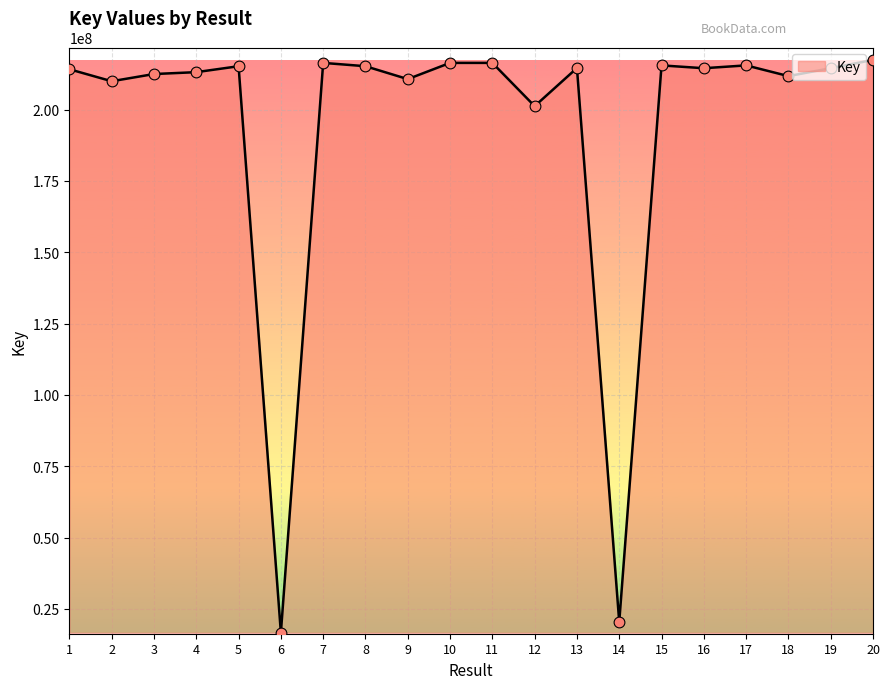

What is the change in value from 2 to 14?

-189541986